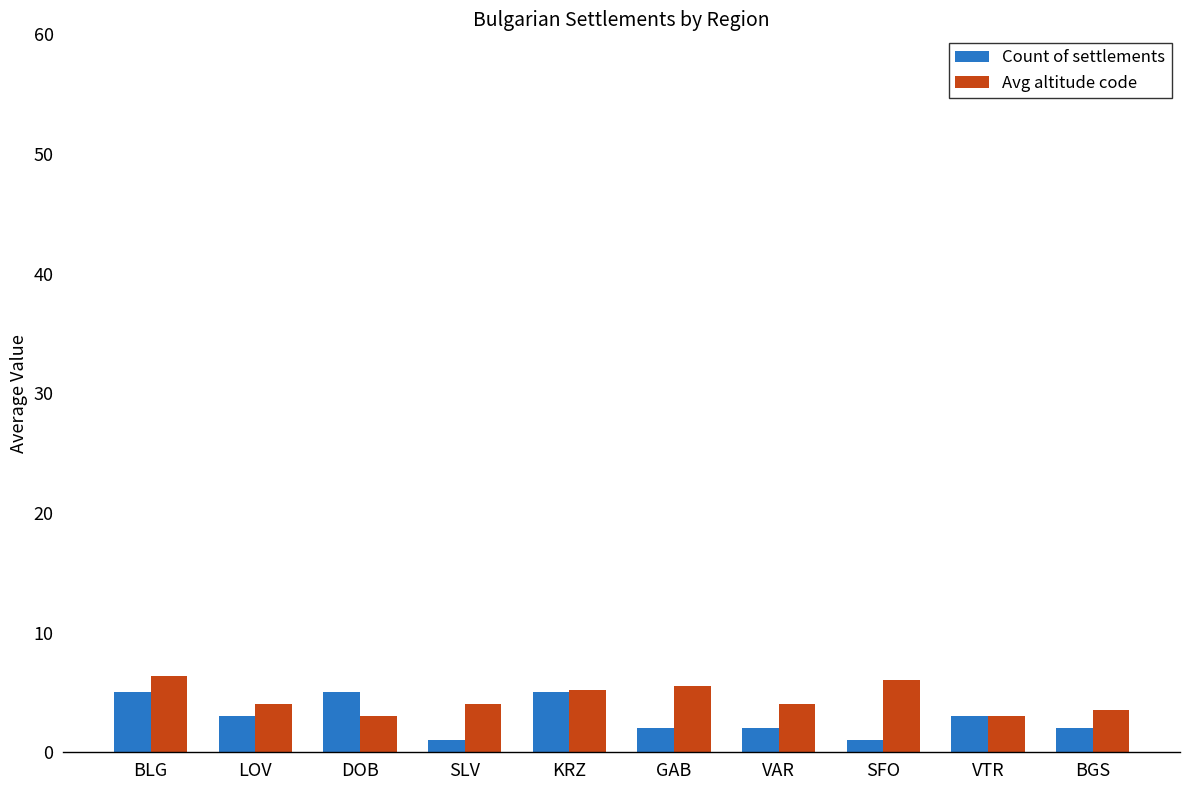

At GAB, list the series in order from smallest to largest.

Count of settlements, Avg altitude code